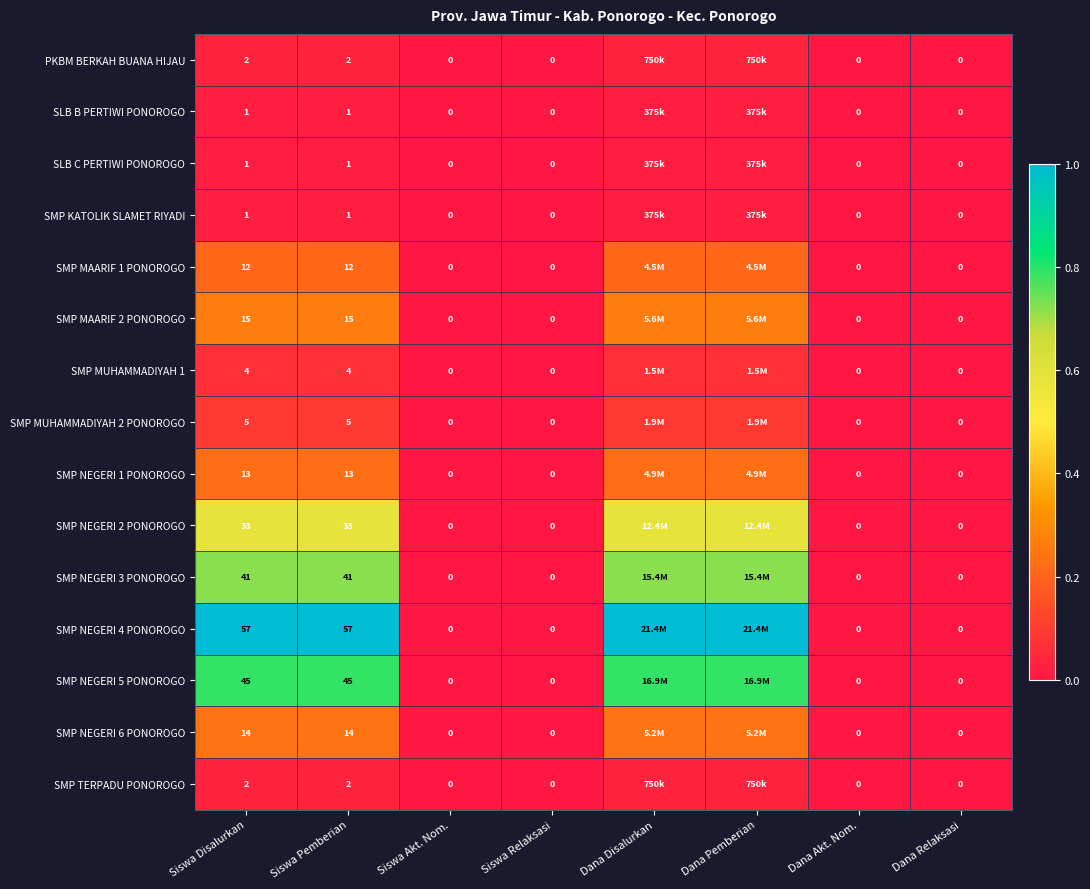

Is the value of SMP MAARIF 2 PONOROGO at Dana Relaksasi greater than the value of SMP NEGERI 1 PONOROGO at Siswa Disalurkan?

No